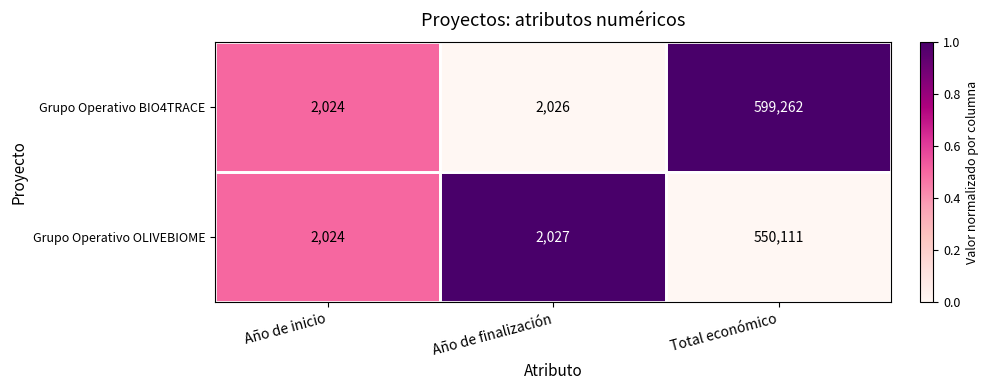

Which series changed the most between Año de inicio and Año de finalización?

Grupo Operativo OLIVEBIOME